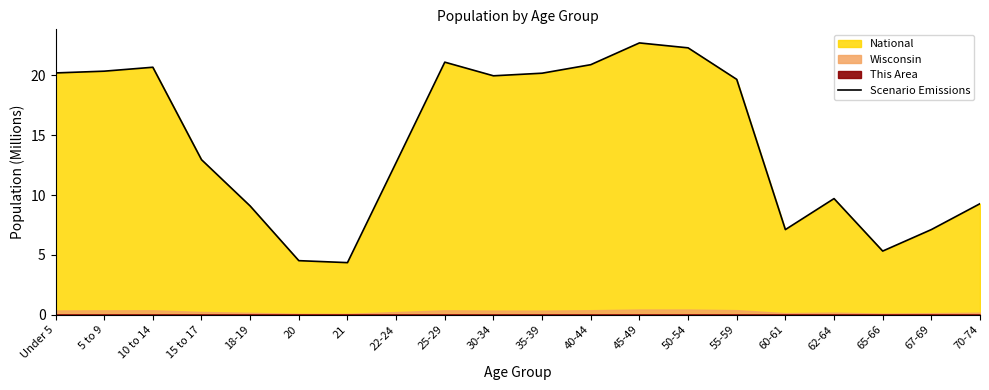

What is the label of the 6th point from the right?

55-59